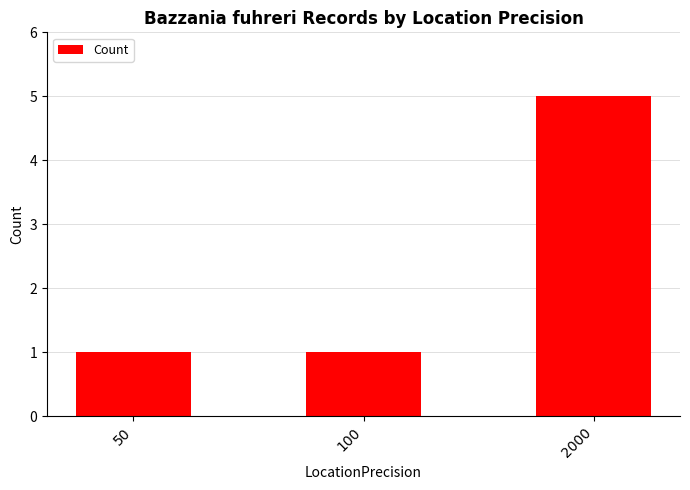

What is the change in value from 50 to 2000?

+4